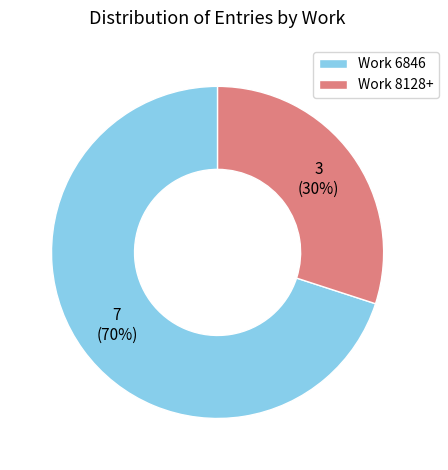

What percentage is the Work 8128+ slice, to the nearest percent?

30%